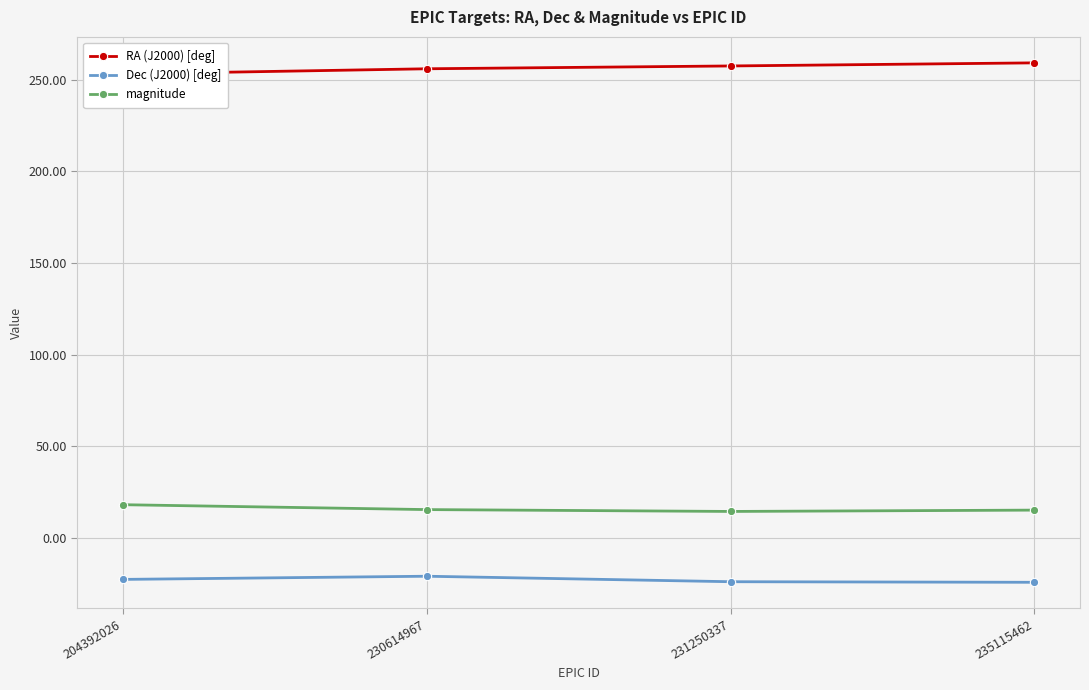

Is the value of magnitude at 204392026 greater than the value of Dec (J2000) [deg] at 204392026?

Yes